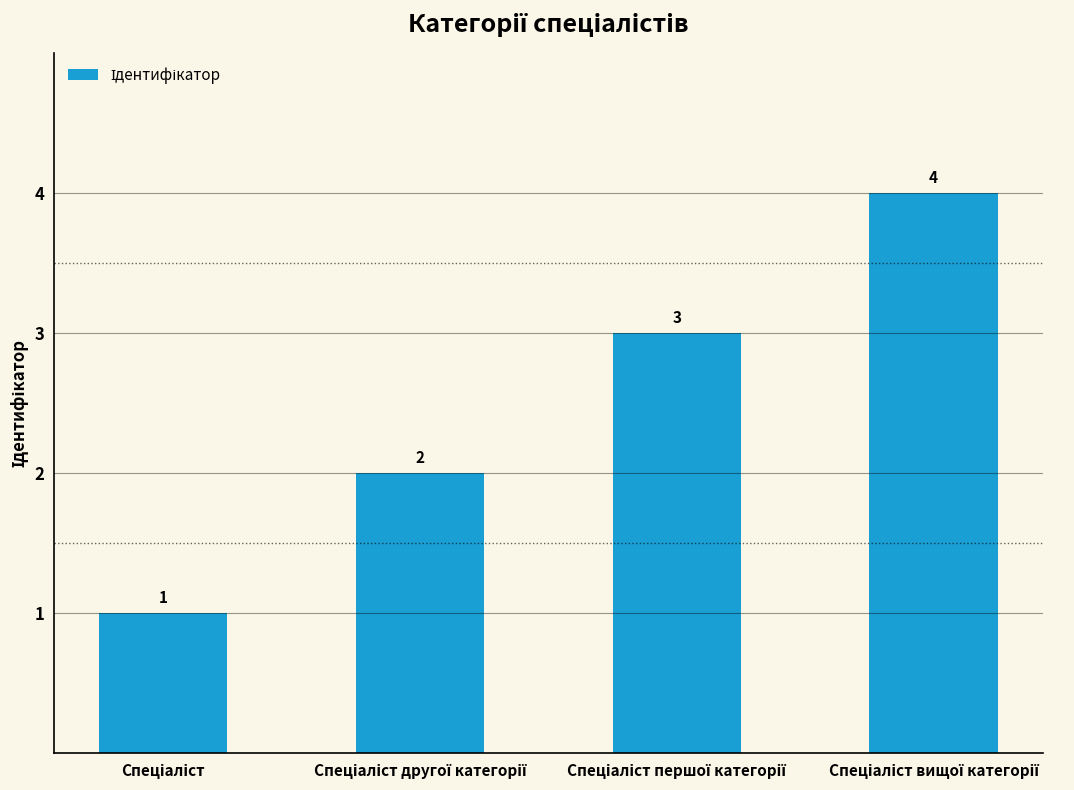

How many values are between 2 and 4?

3